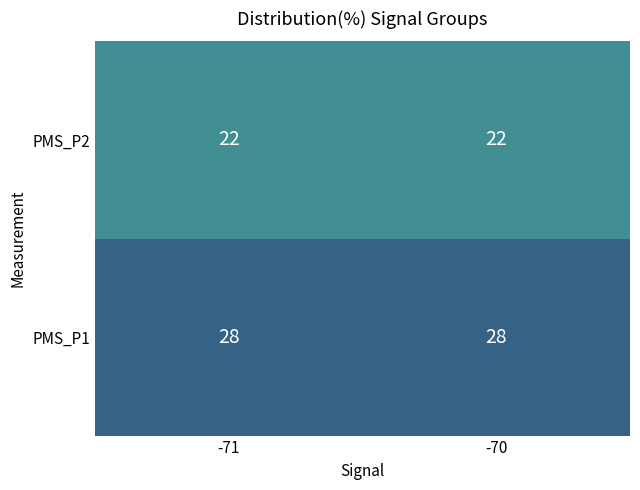

Rank the series by their average value, from lowest to highest.

PMS_P2, PMS_P1